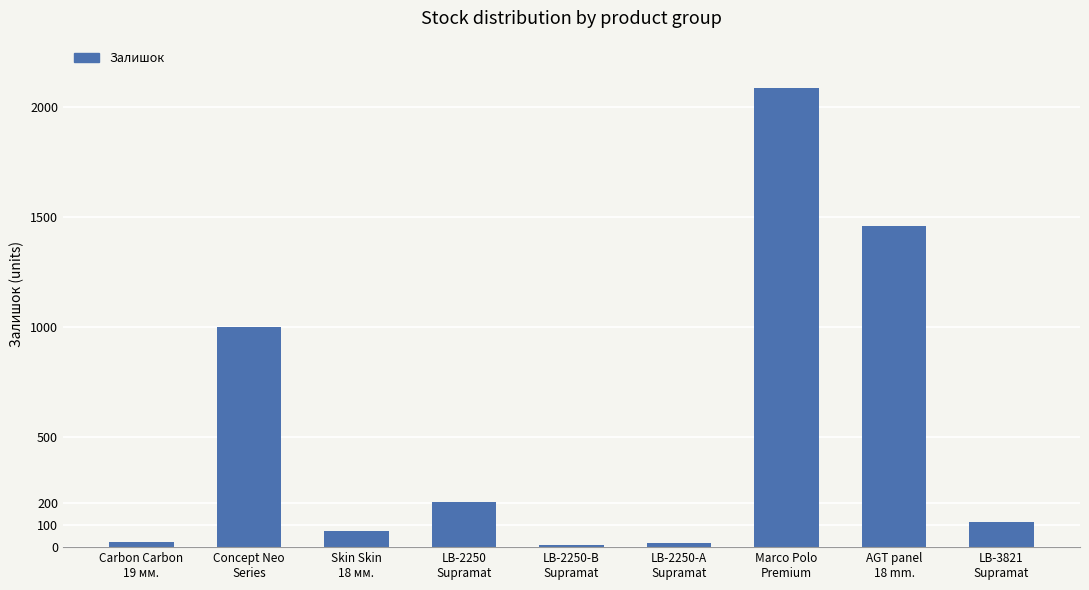

What is the greatest value displayed?

2087